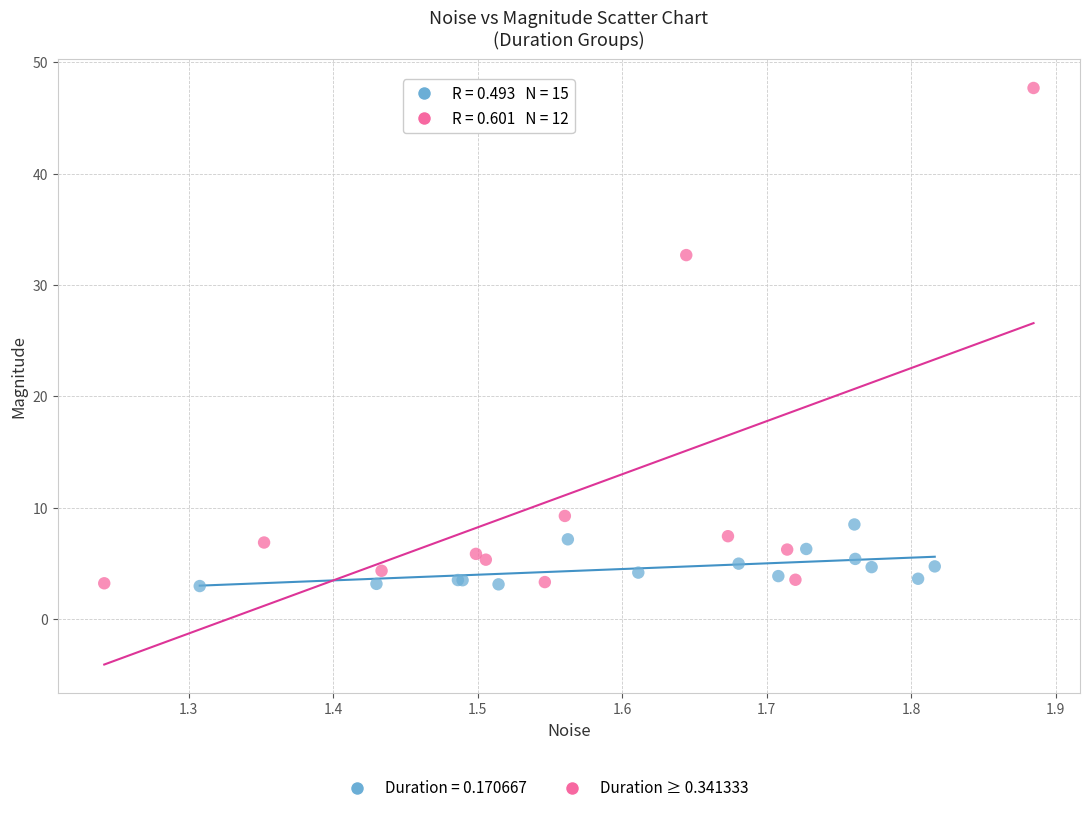

Which series contains the highest Y value?

Duration ≥ 0.341333